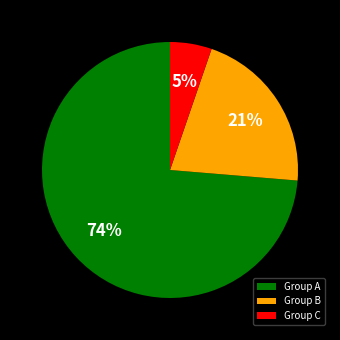

How many segments does this pie chart have?

3